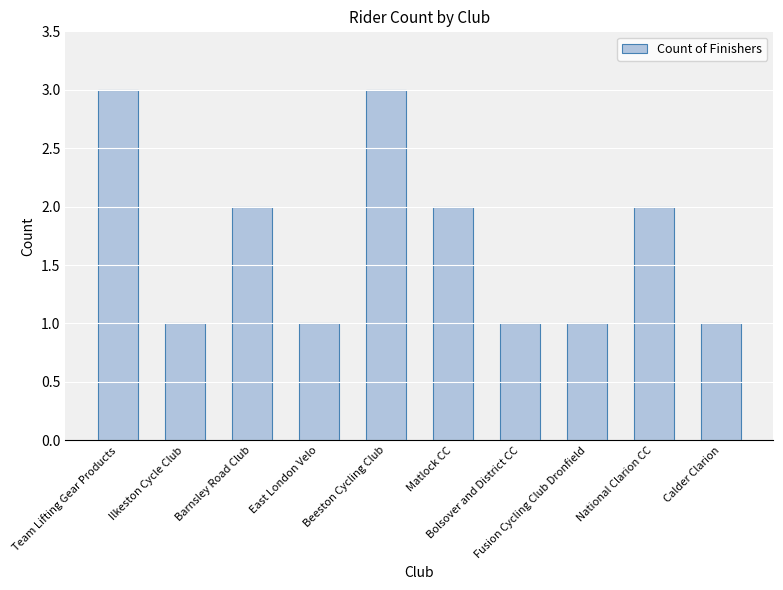

What is the sum of all values?

17